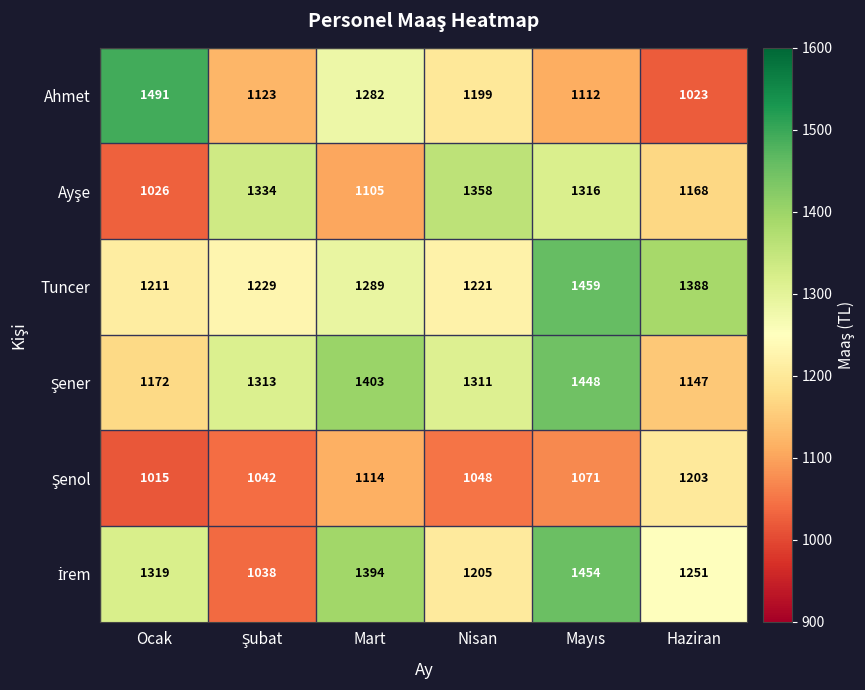

Which series changed the most between Mart and Haziran?

Ahmet